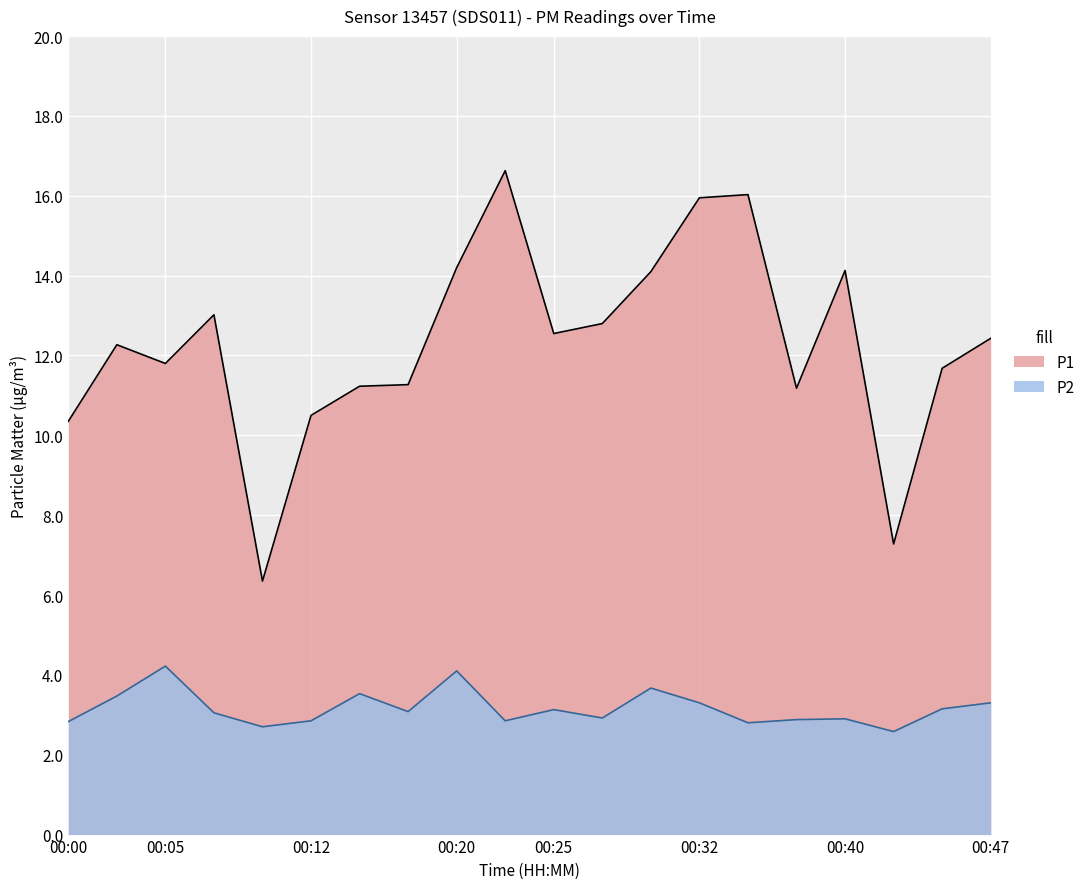

The value of P2 at 00:22 is 1.4. True or false?

False